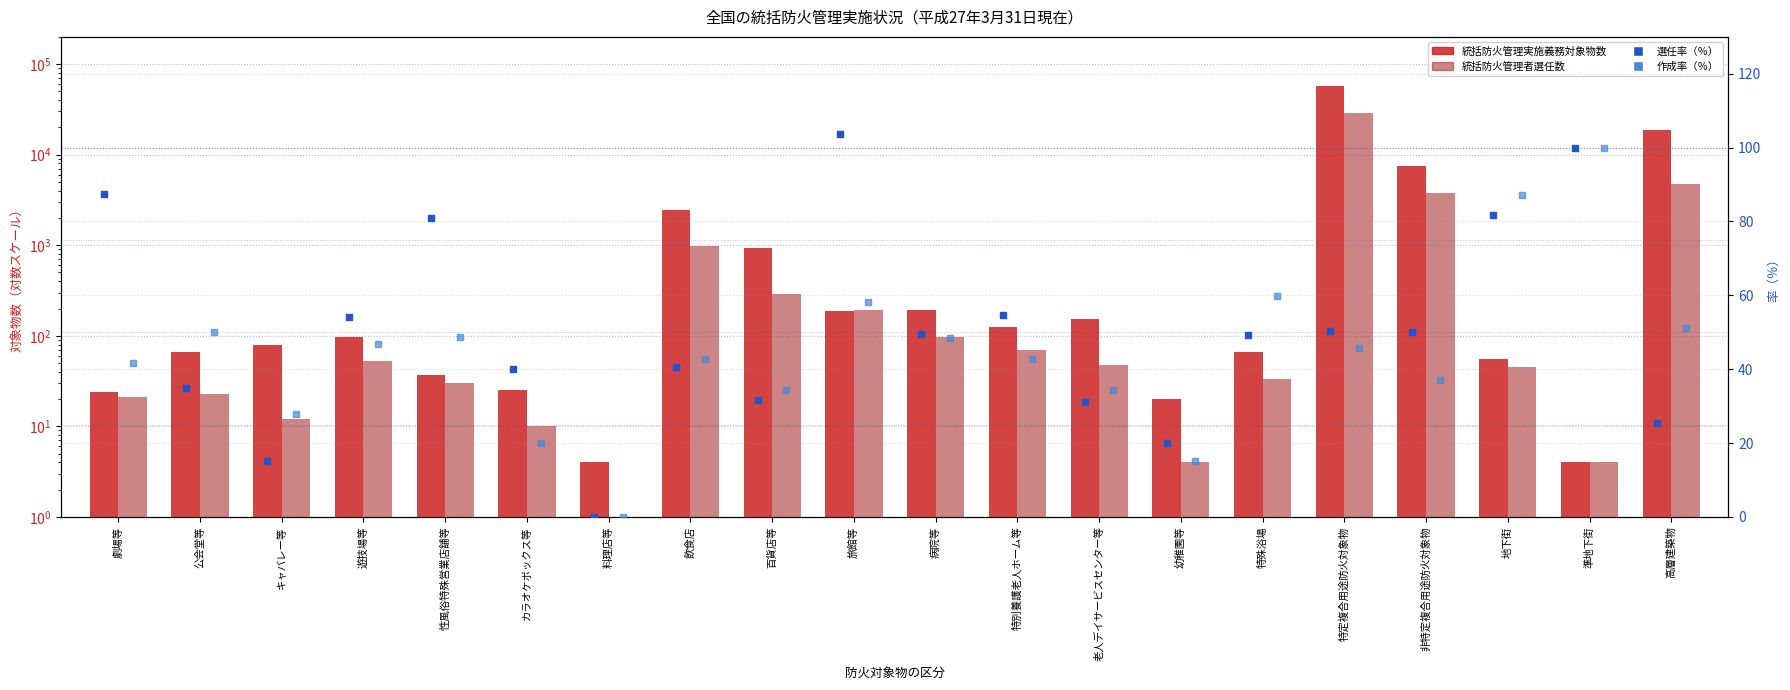

Is the value of 統括防火管理者選任数 at 劇場等 greater than the value of 選任率（％） at 非特定複合用途防火対象物?

No